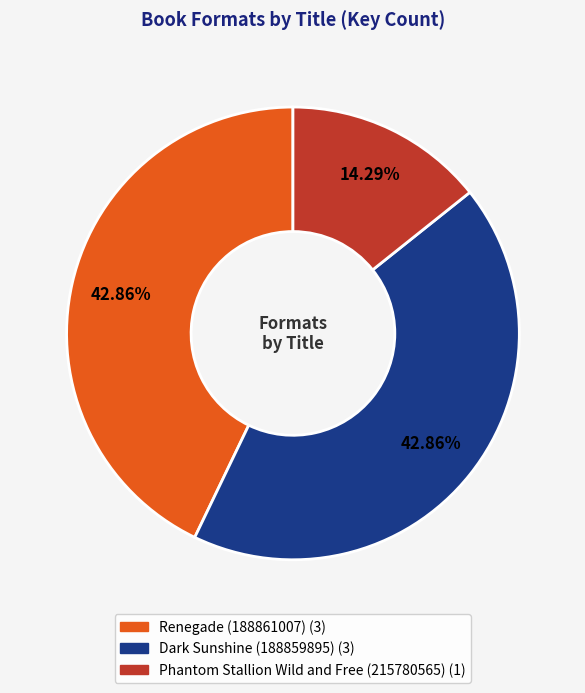

To the nearest percent, what is the average slice percentage?

33%